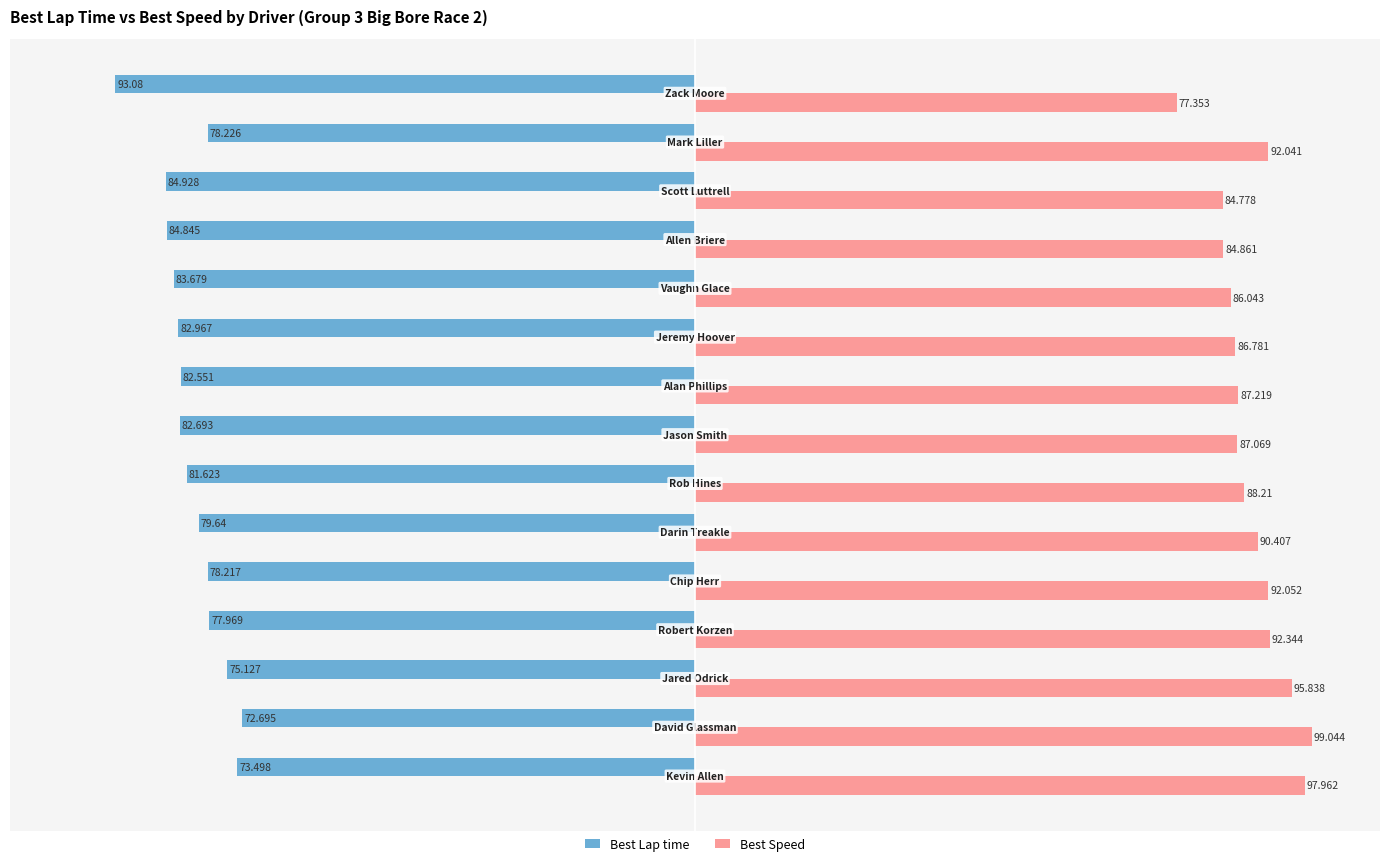

Which series has the largest total across all categories?

Best Speed